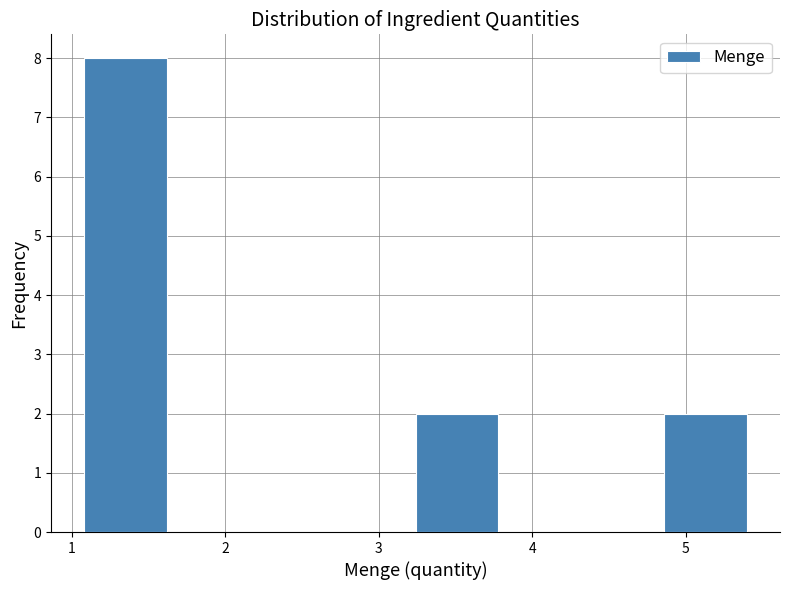

Reading left to right, transcribe this chart: for each bar, give the range it covers on the x-axis and its height. Neither the bar edges nor the heights are printed on the chart, so give them approximately, as read against the axes.

1.08 to 1.62: 8
1.62 to 2.16: 0
2.16 to 2.70: 0
2.70 to 3.24: 0
3.24 to 3.78: 2
3.78 to 4.32: 0
4.32 to 4.86: 0
4.86 to 5.40: 2